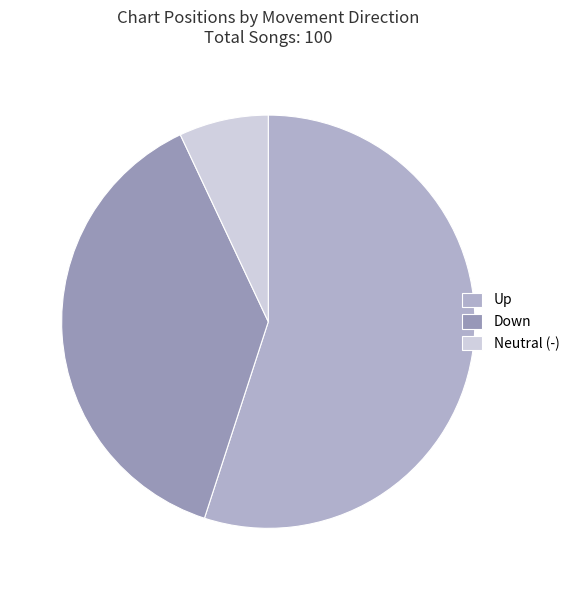

How many slices are in this pie chart?

3